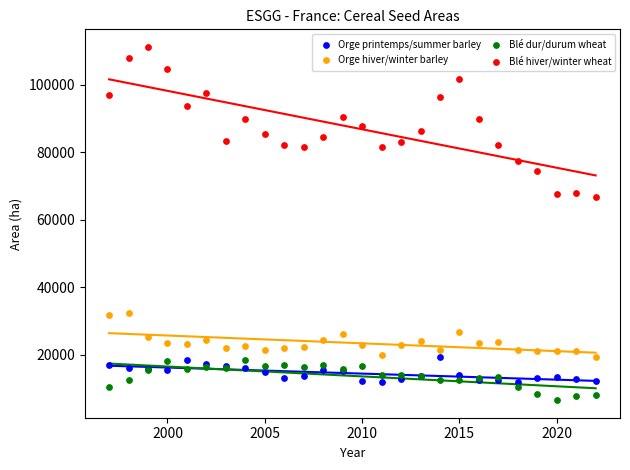

Which series has the largest Y range (max minus min)?

Blé hiver/winter wheat